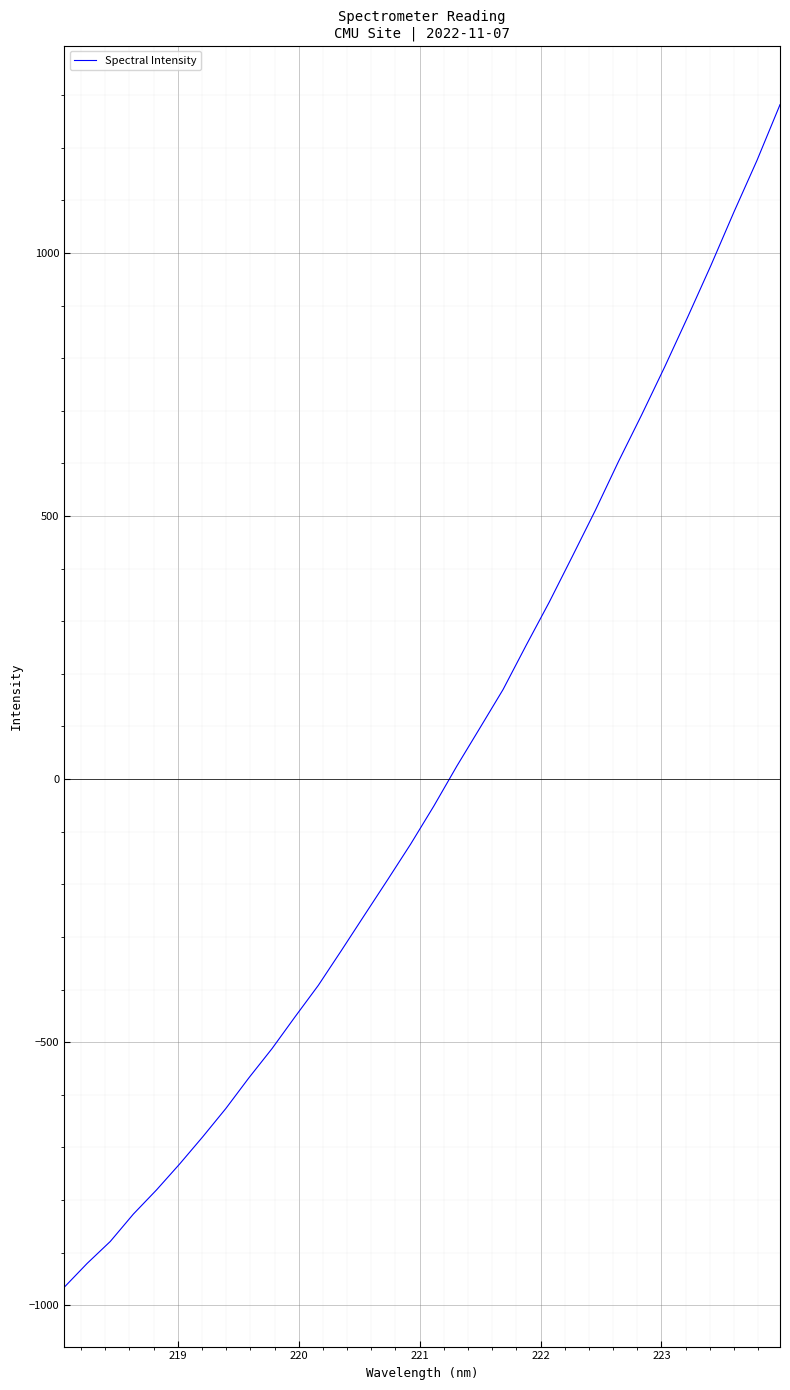

What is the minimum value shown in the chart?

-966.3